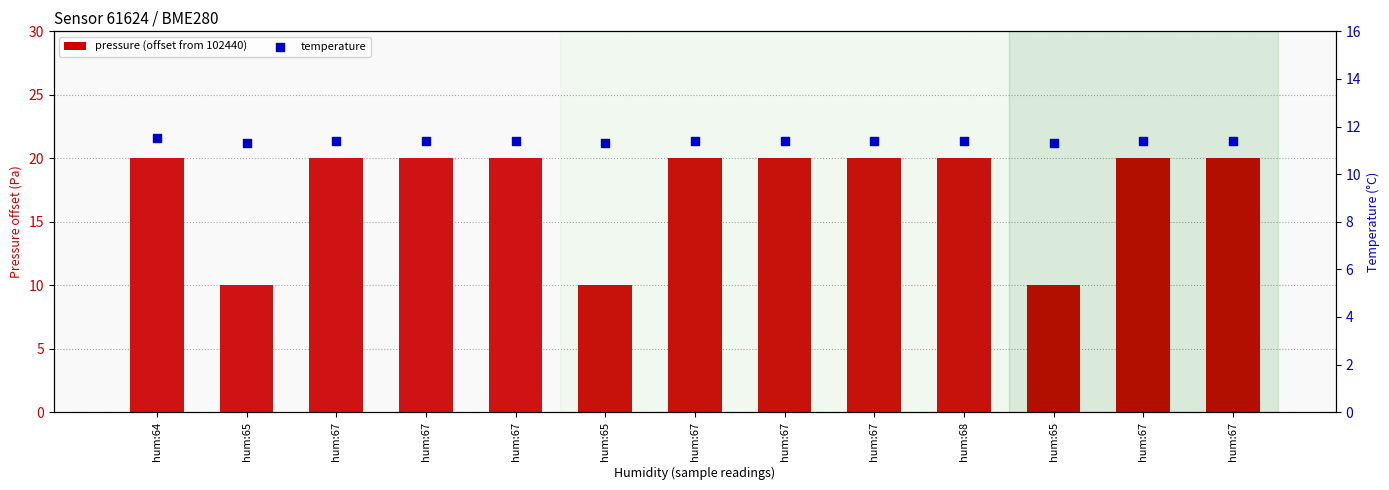

Which series has the largest total across all categories?

pressure (offset from 102440)